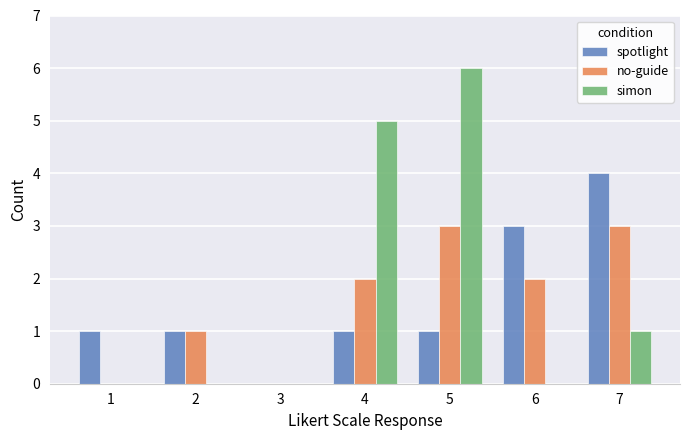

How many no-guide values are between 0 and 3?

7